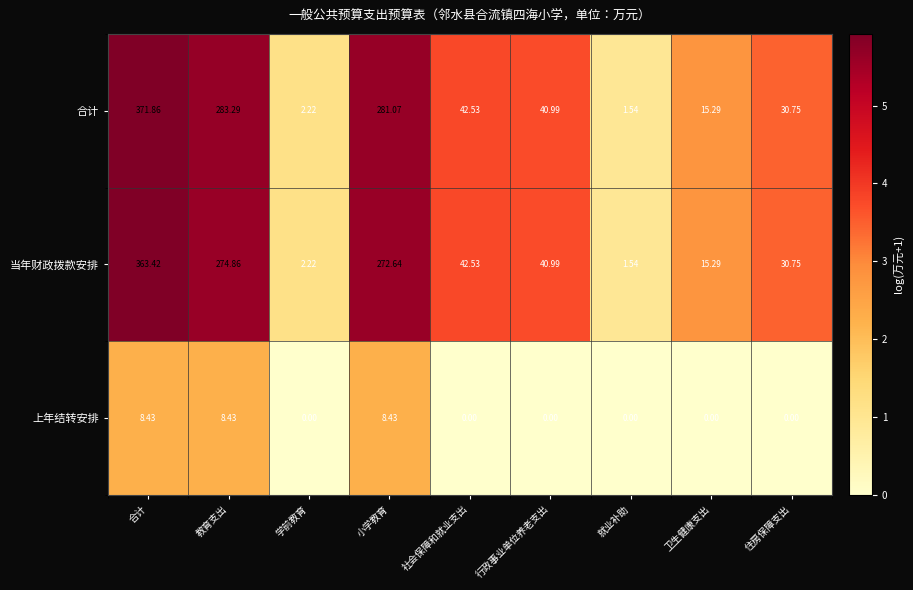

Which series changed the most between 小学教育 and 住房保障支出?

合计